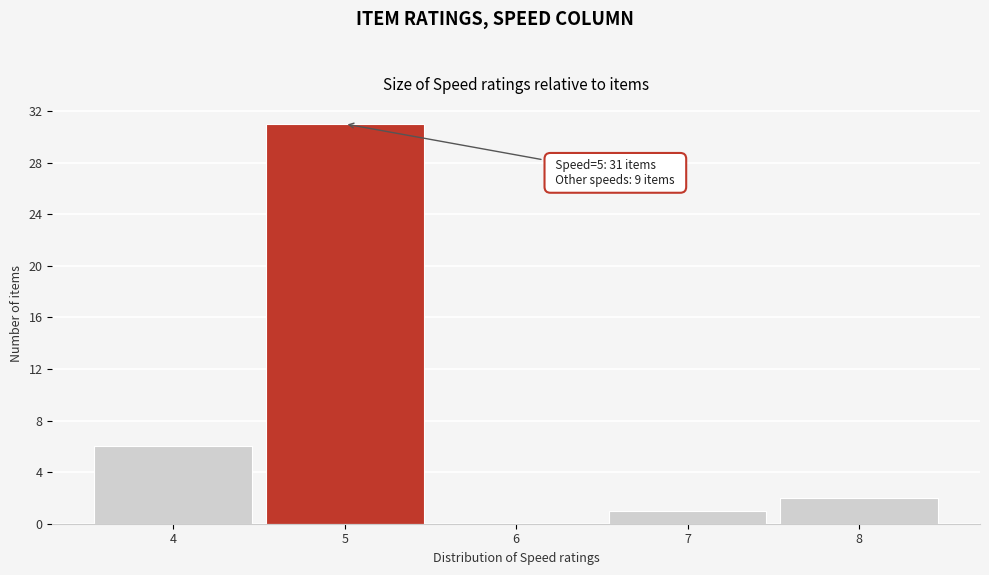

Over which range of the x-axis is the bar tallest?

4.5 to 5.5